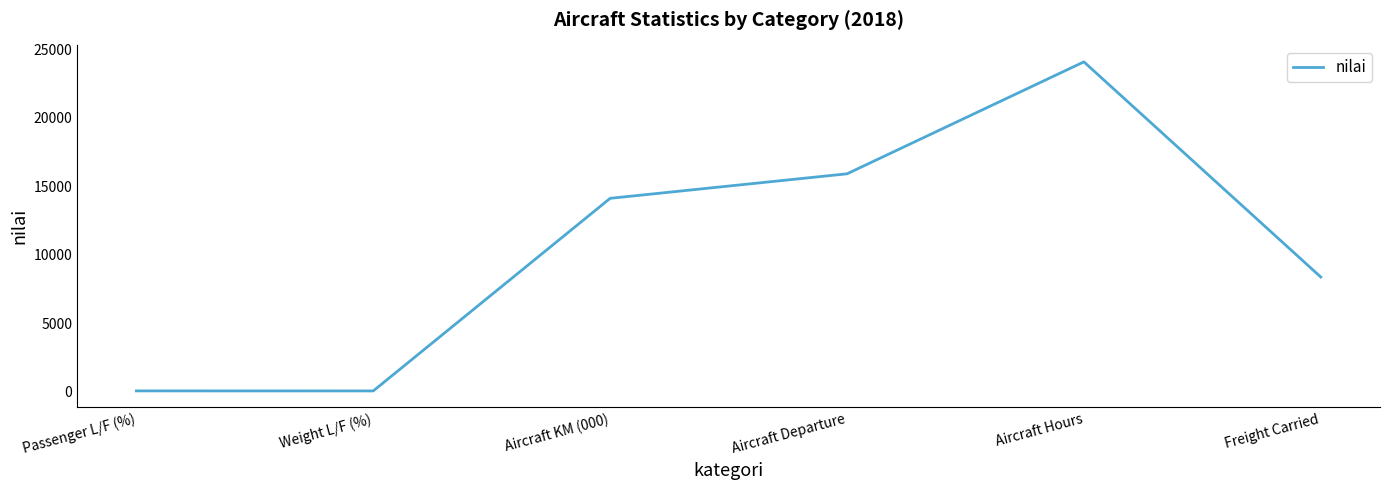

True or false: the data shows 8376 at Freight Carried.

True